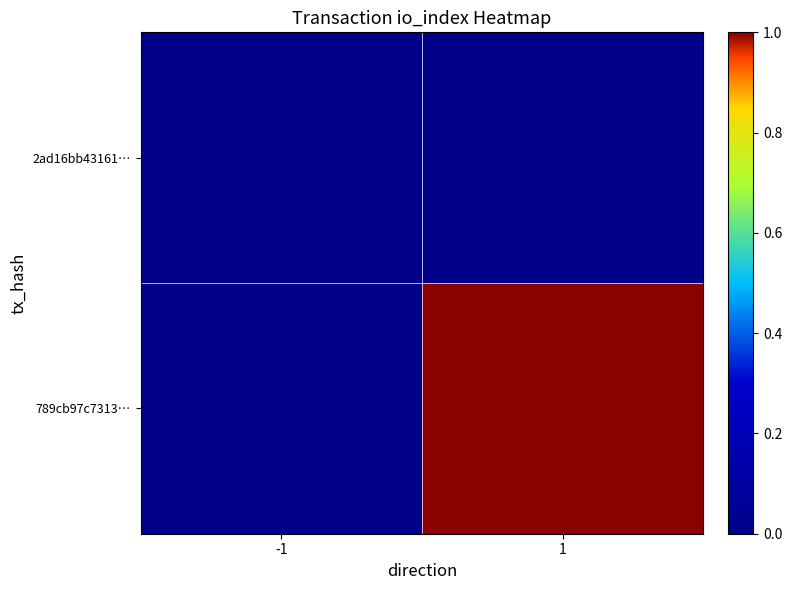

Rank the series at -1 from lowest to highest value.

2ad16bb43161…, 789cb97c7313…